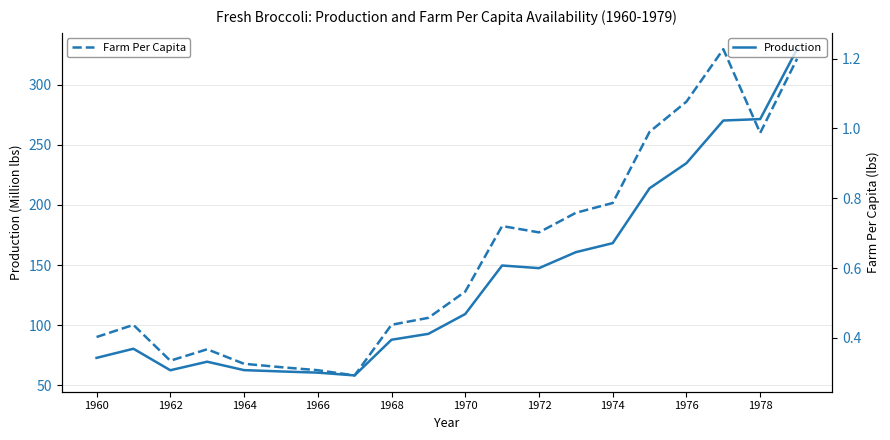

Reading left to right, extract all data points from this chart.

Production: 72.7	80.3	62.4	69.5	62.5	61.4	60.4	58.1	87.8	92.7	109.2	149.6	147.4	160.7	168.2	213.9	234.8	270.3	271.5	329.7
Farm Per Capita: 0.4	0.4	0.3	0.4	0.3	0.3	0.3	0.3	0.4	0.5	0.5	0.7	0.7	0.8	0.8	1.0	1.1	1.2	1.0	1.2